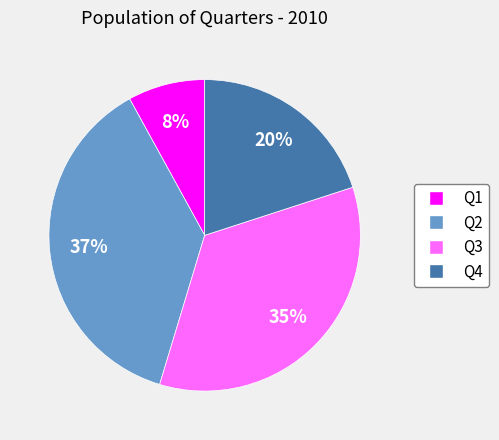

Which category has the biggest portion of the pie?

Q2